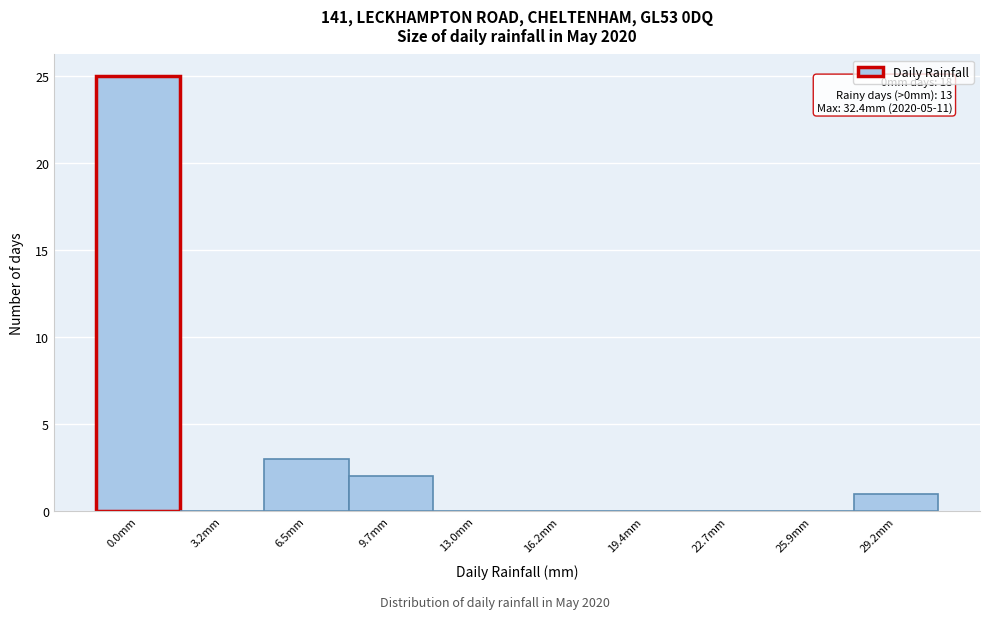

Reading left to right, what are all the values shown in this chart?

0.0mm=25	3.2mm=0	6.5mm=3	9.7mm=2	13.0mm=0	16.2mm=0	19.4mm=0	22.7mm=0	25.9mm=0	29.2mm=1